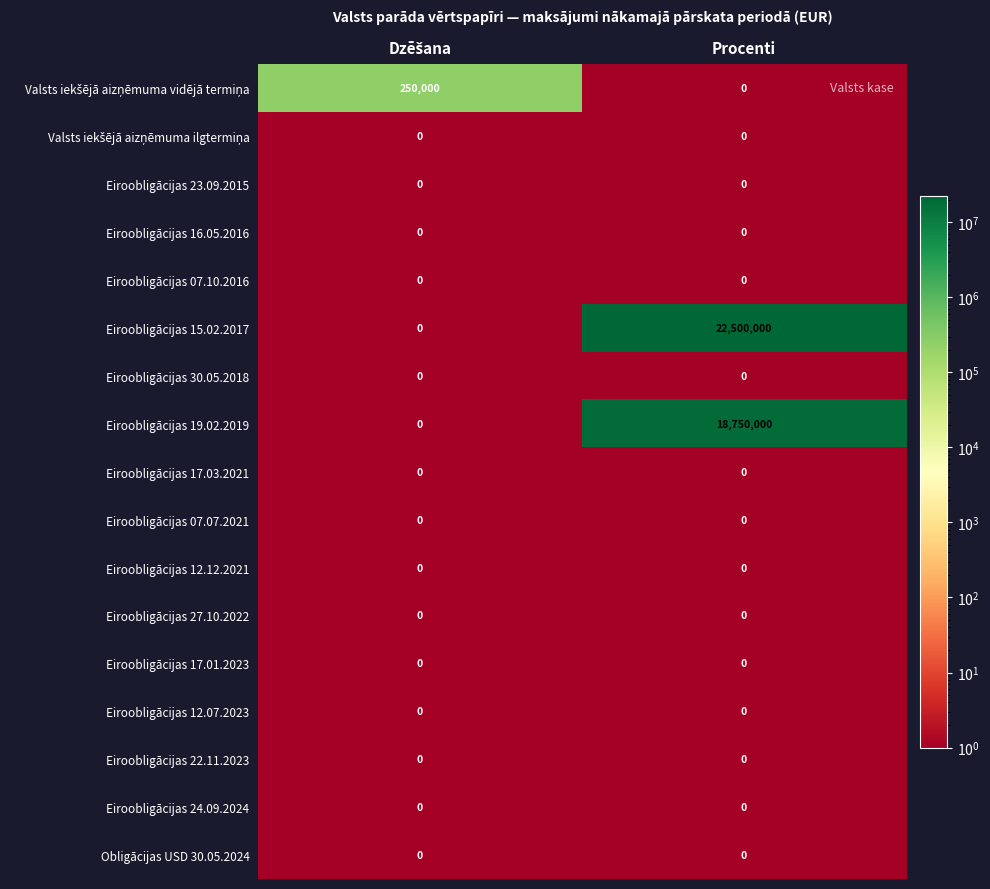

Which series has the widest spread of values?

Eiroobligācijas 15.02.2017